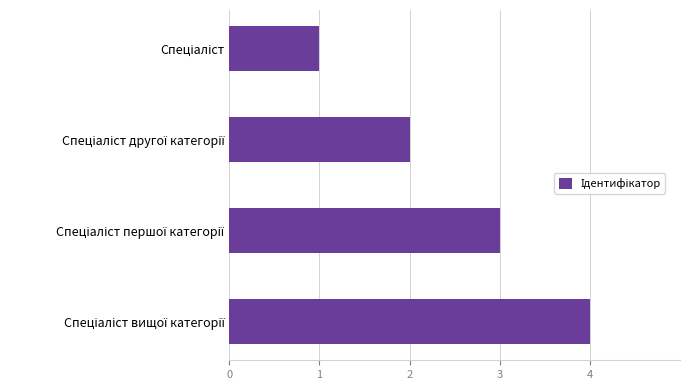

What is the greatest value displayed?

4